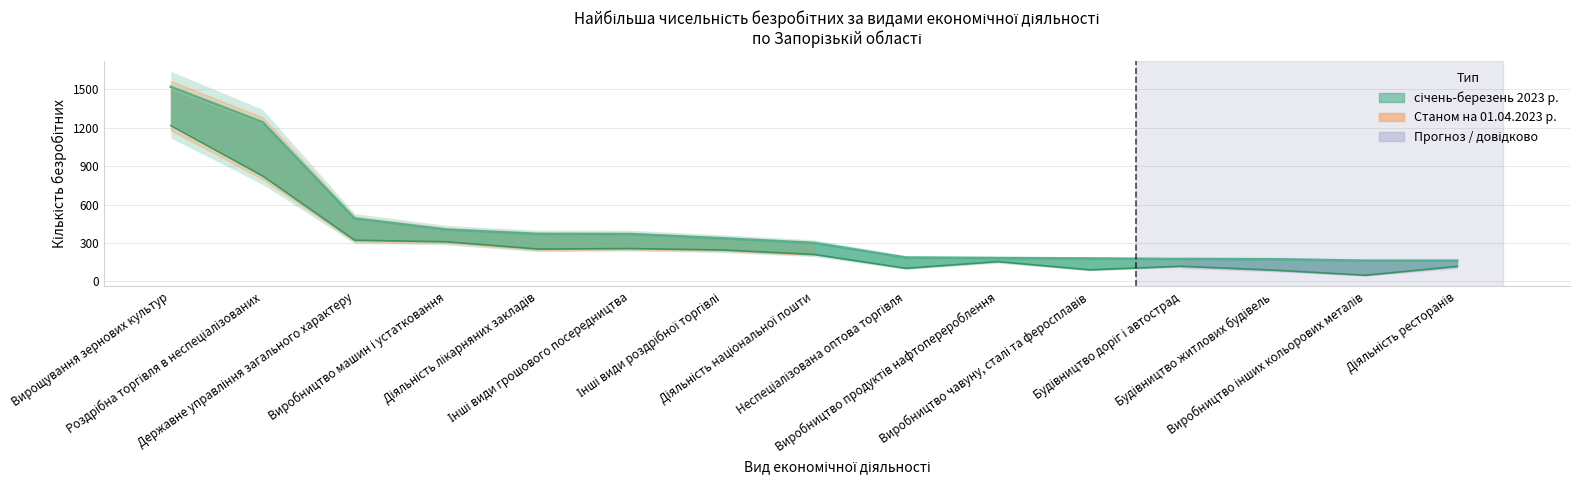

Between Роздрібна торгівля в неспеціалізованих and Державне управління загального характеру, which series saw the biggest shift?

січень-березень 2023 р.